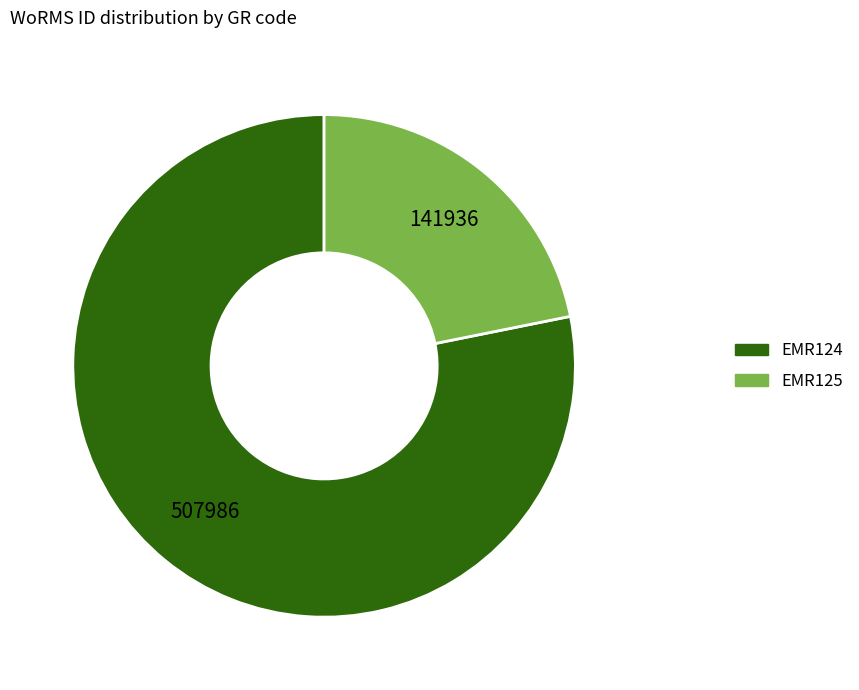

True or false: EMR124 accounts for 65% of the total.

False